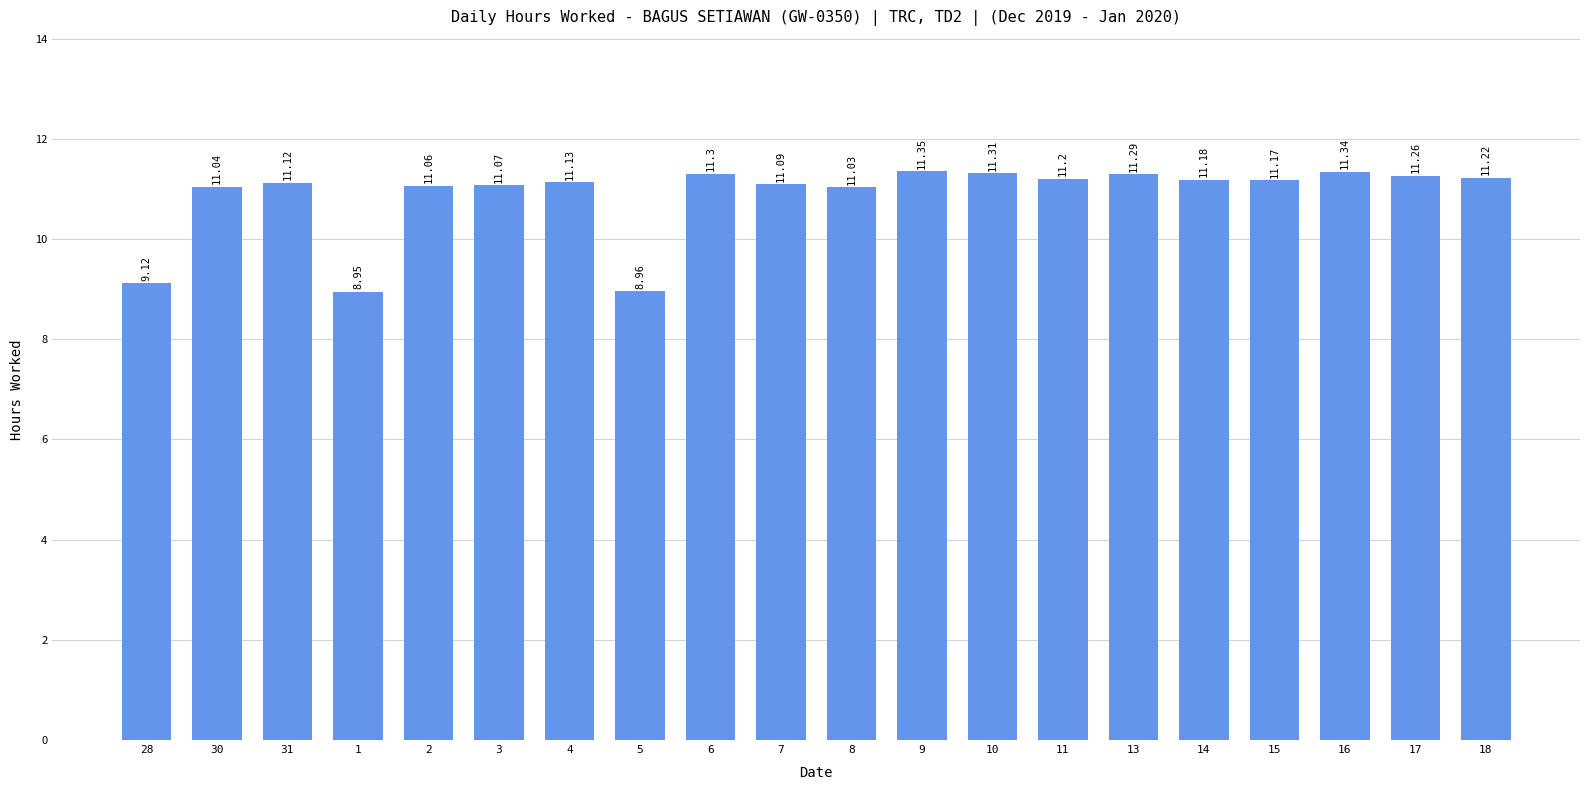

Are the bars horizontal?

No